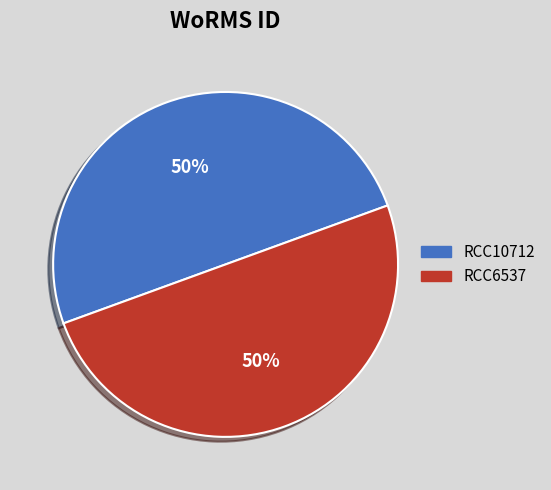

Approximately how many times larger is the value at RCC6537 compared to RCC10712?

1.0